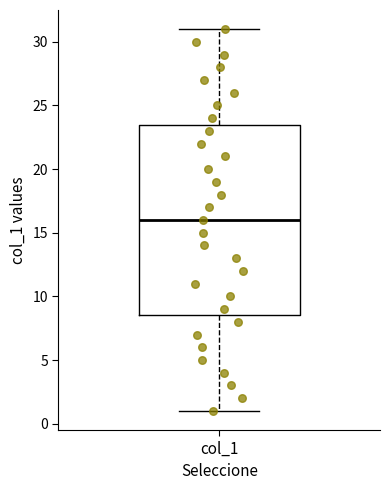

Transcribe this box plot: give where the median line is, the range the box spans, and where the two whiskers end, as read against the y-axis. The values are not printed on the chart, so give them approximately, as read against the axis.

median 16.0, box 8.5 to 23.5, whiskers 1.0 to 31.0